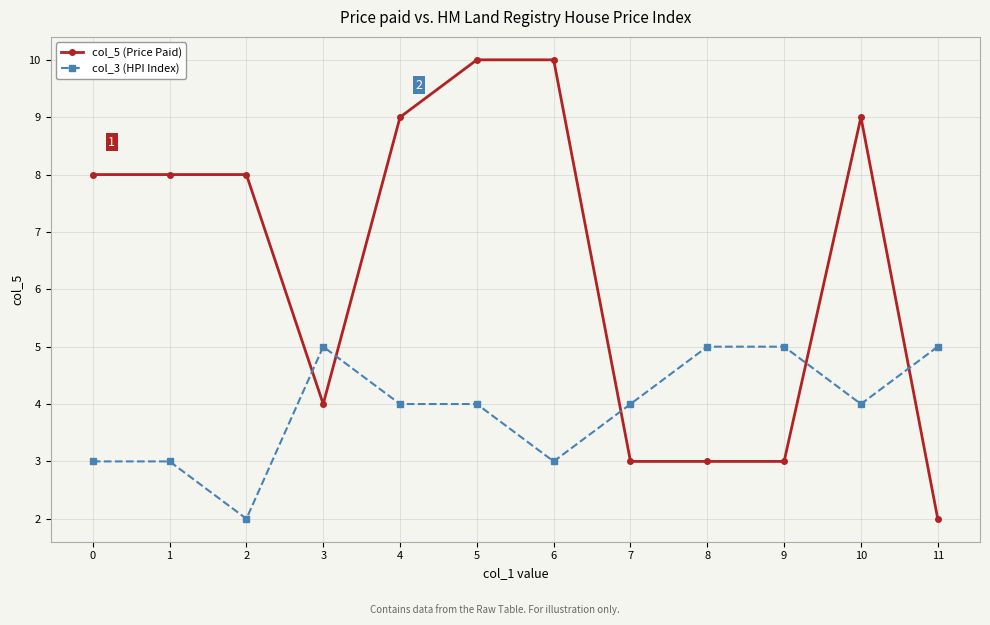

Reading right to left, what are all the values shown in this chart?

col_5 (Price Paid): 11=2	10=9	9=3	8=3	7=3	6=10	5=10	4=9	3=4	2=8	1=8	0=8
col_3 (HPI Index): 11=5	10=4	9=5	8=5	7=4	6=3	5=4	4=4	3=5	2=2	1=3	0=3